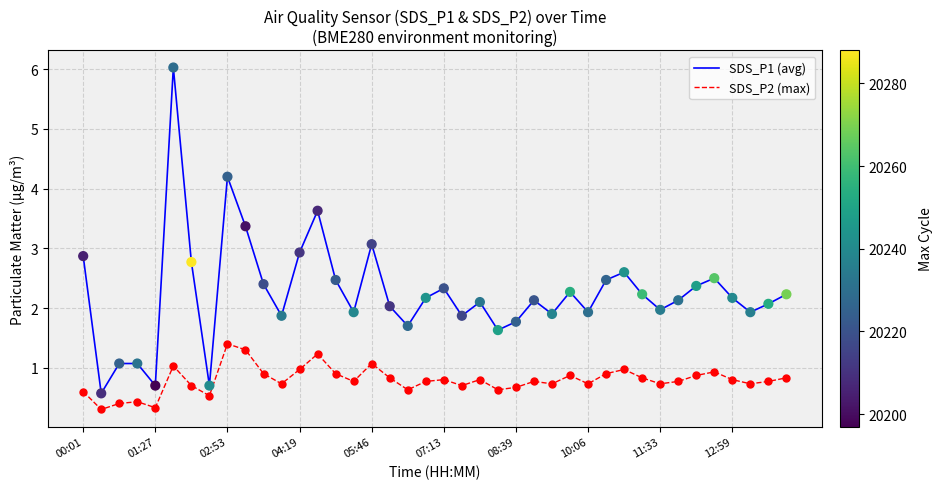

What is the difference between the maximum and minimum values in the SDS_P1 (avg) series?

5.5